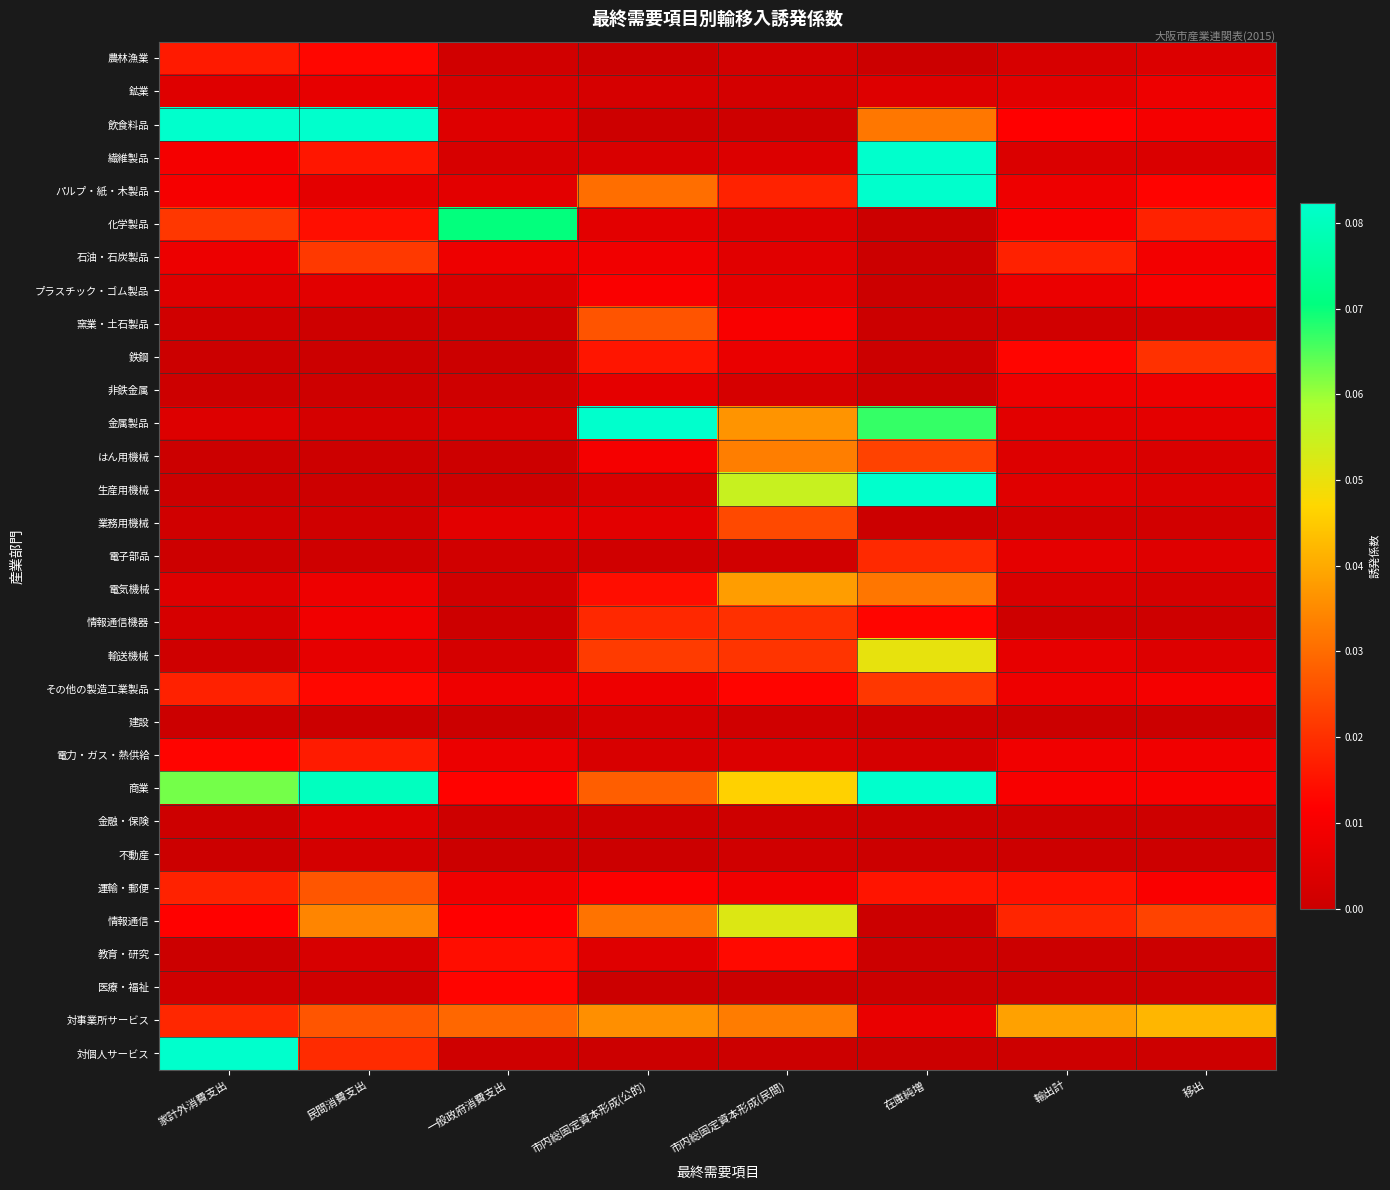

At how many categories does at least one series exceed 0?

8